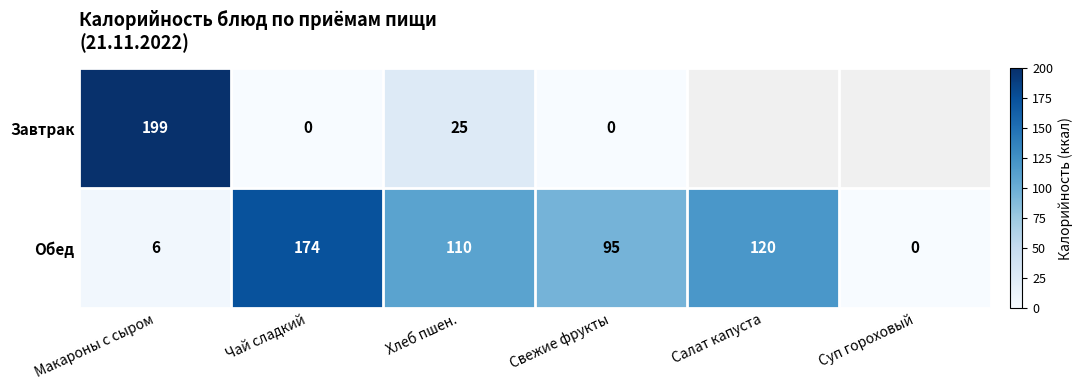

What is the approximate value of Обед at Свежие фрукты, to the nearest 5?

95